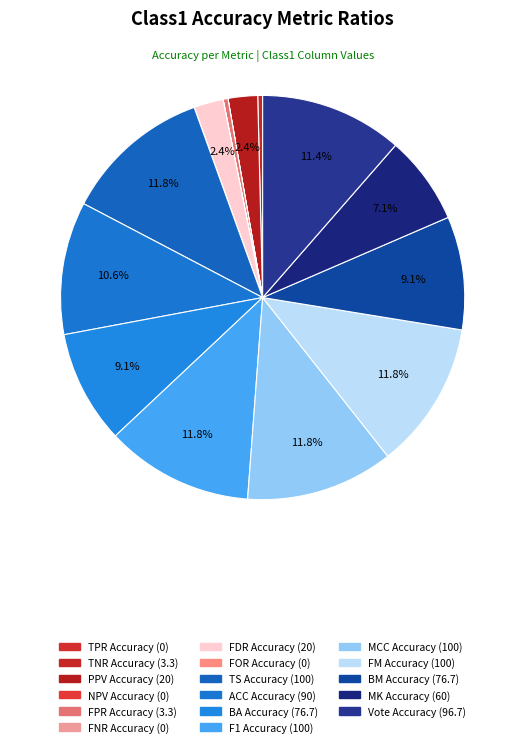

How many segments does this pie chart have?

17